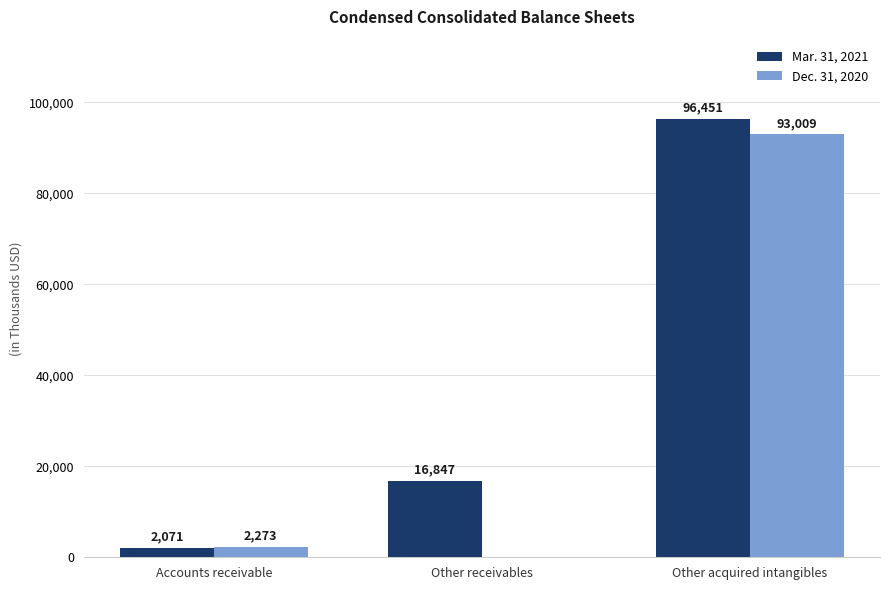

What are all the series names shown in the legend?

Mar. 31, 2021, Dec. 31, 2020